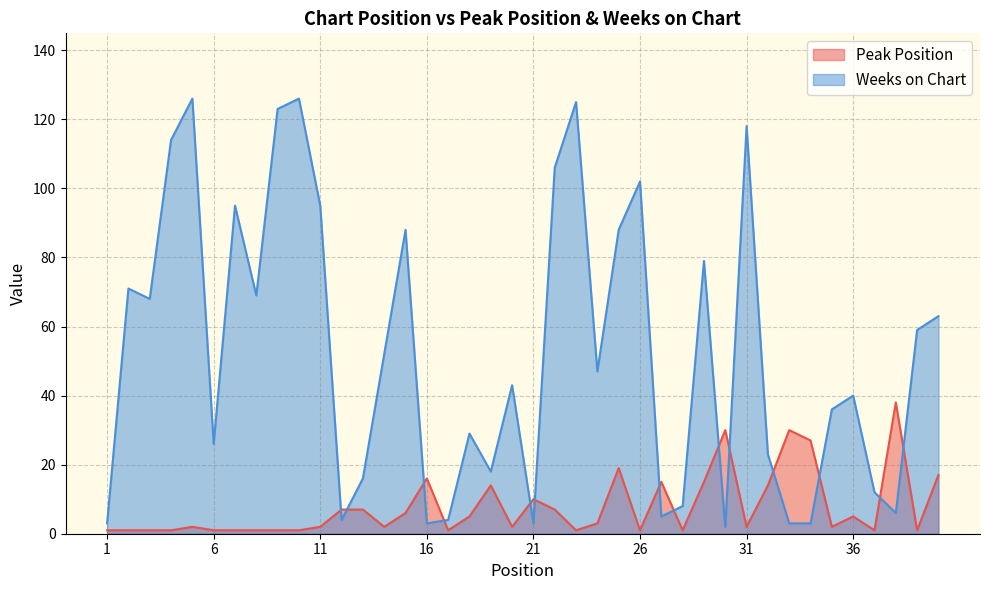

Is it true that Peak Position equals 15 at 27?

True